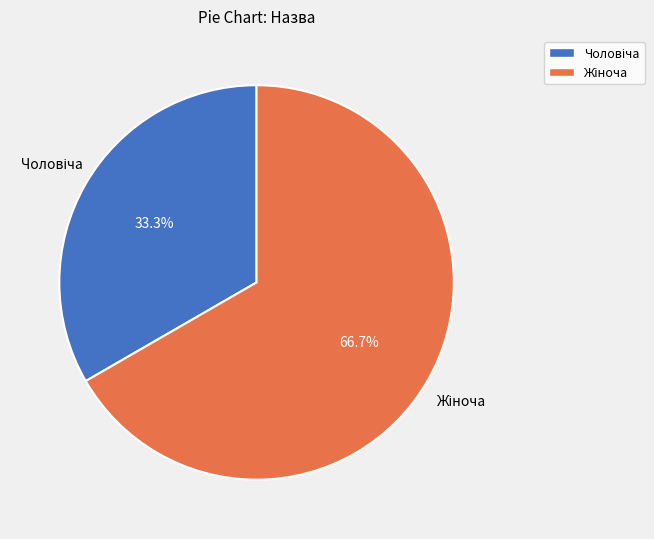

Is there a majority slice in this chart?

Yes